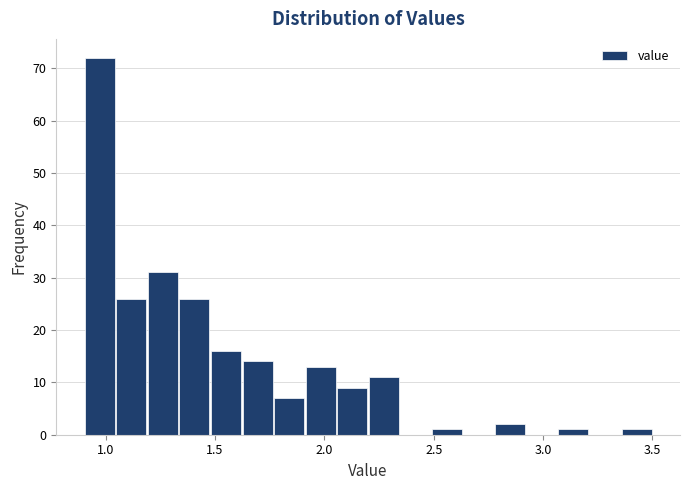

Around what value on the x-axis is the tallest bar? Give the approximate position of its centre, as read against the axis.

0.95